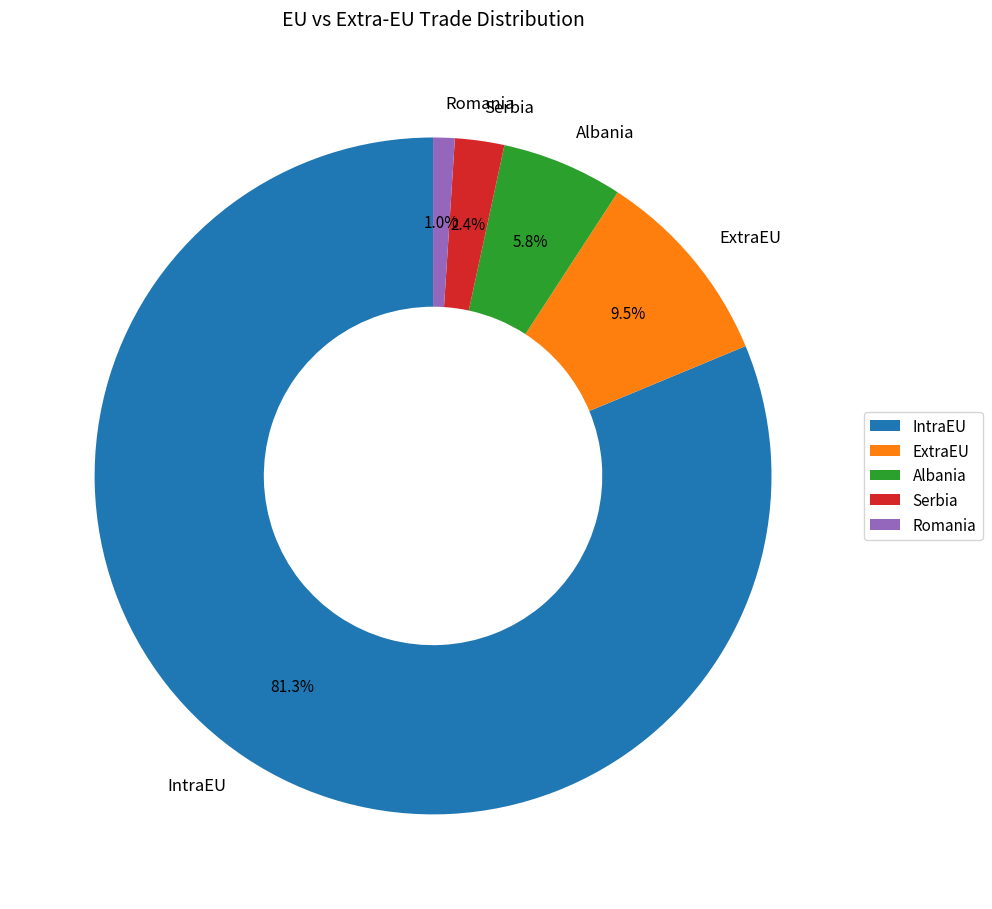

Which category has the smallest portion of the pie?

Romania